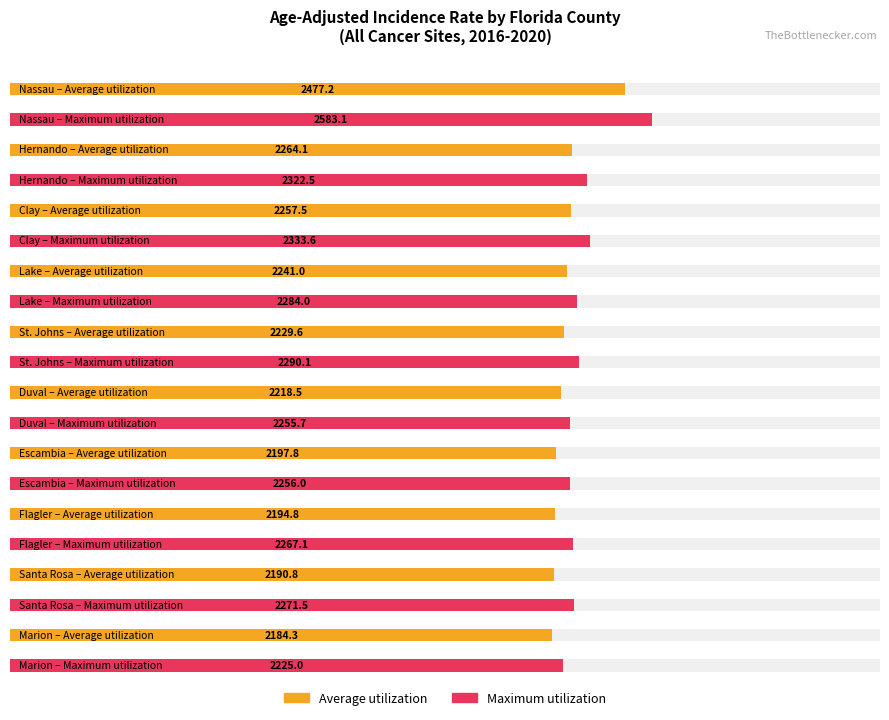

Which category has the lowest value across all series?

Marion